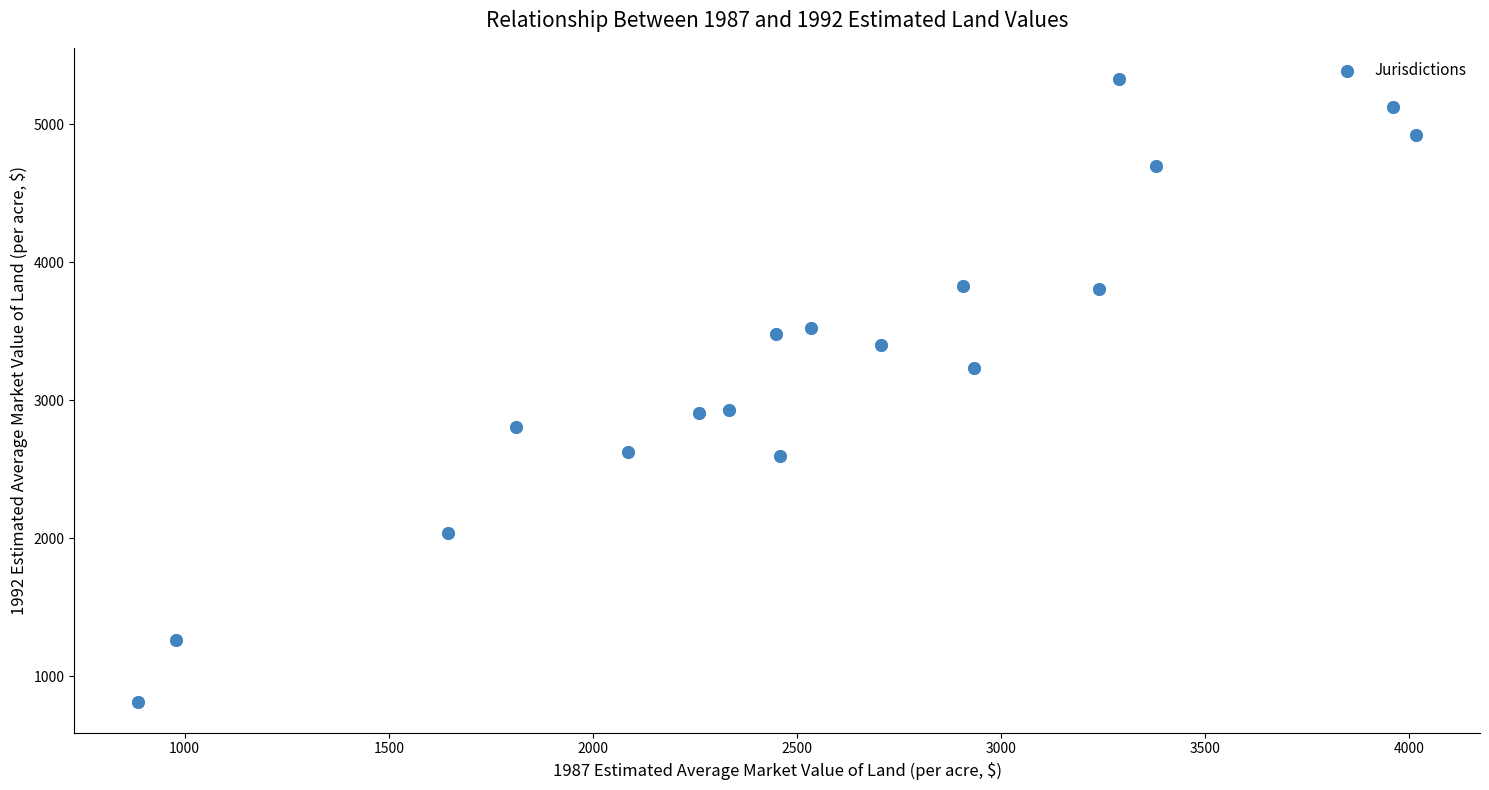

What is the range of Y values (max minus min)?

4510